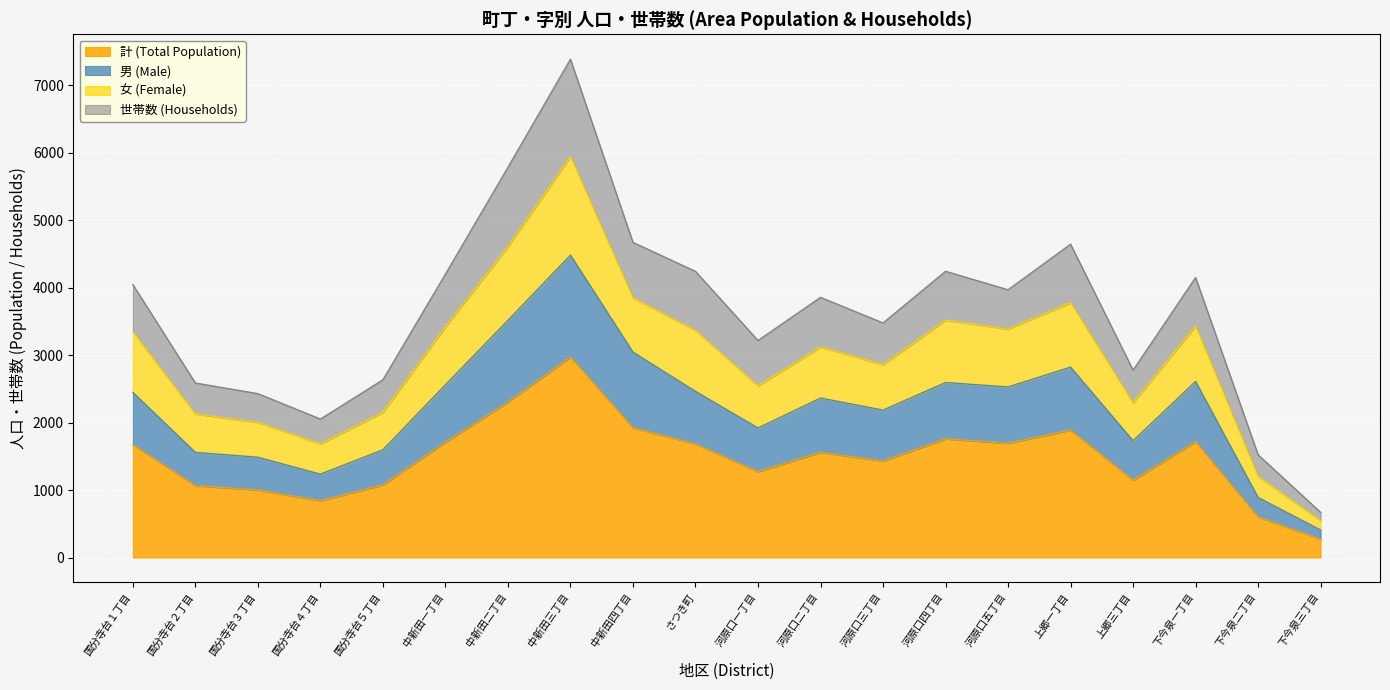

Which category has the highest value in the 計 (Total Population) series?

中新田三丁目